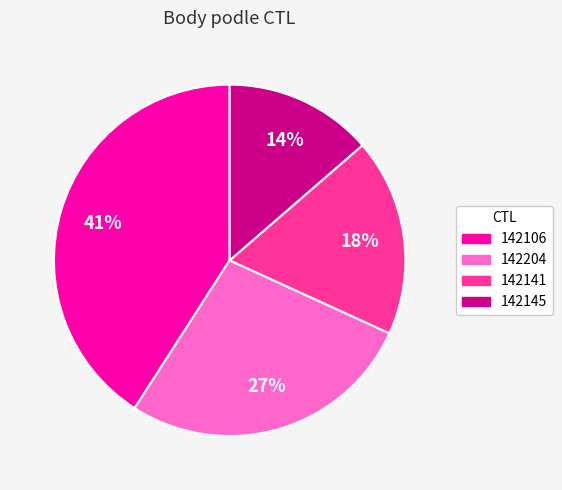

Count the number of slices in the pie.

4